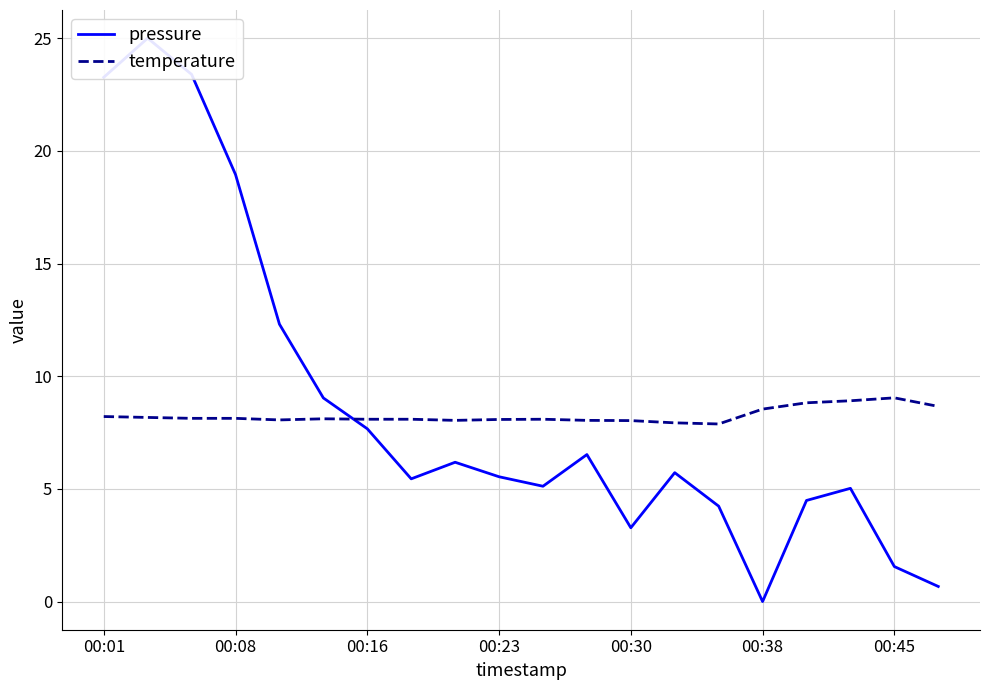

How many interior local valleys does the temperature series have?

3